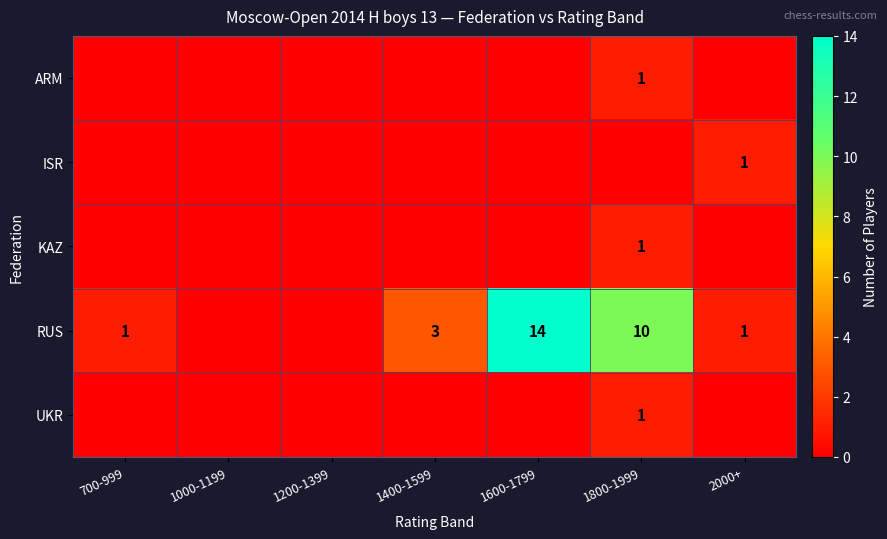

What is the difference between the RUS values at 1600-1799 and 2000+?

13